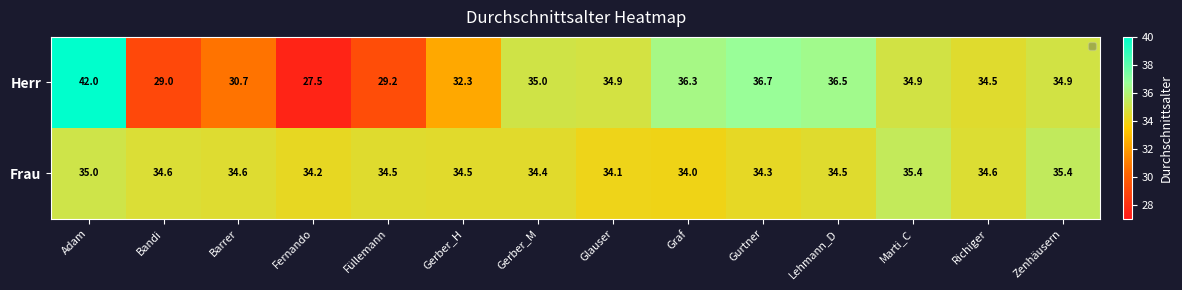

True or false: Herr has a value of 34.9 at Glauser.

True